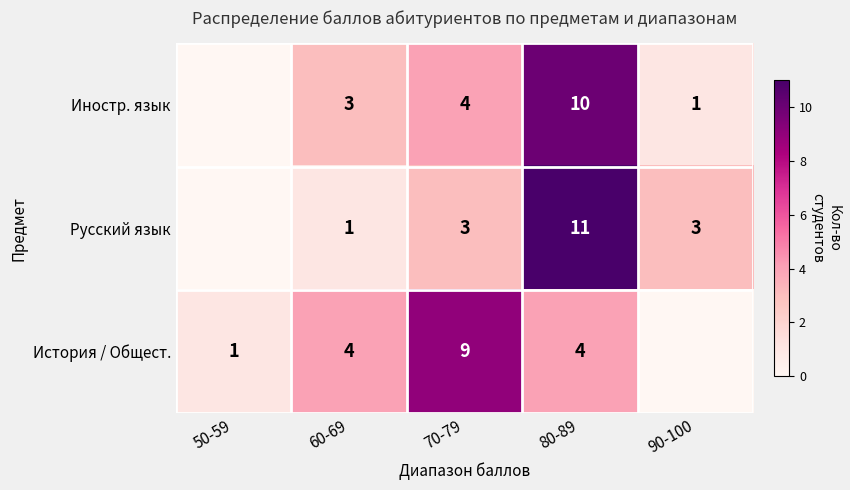

Is it true that История / Общест. equals 4 at 60-69?

True